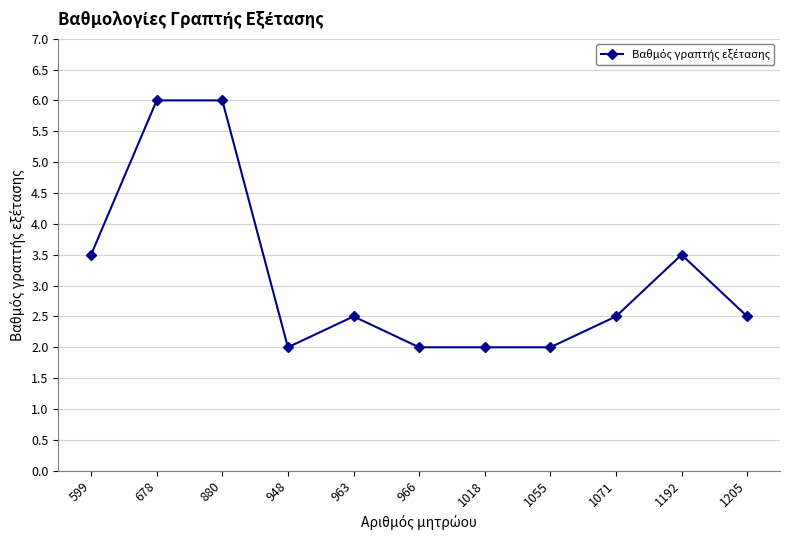

How many values are between 2 and 3?

7